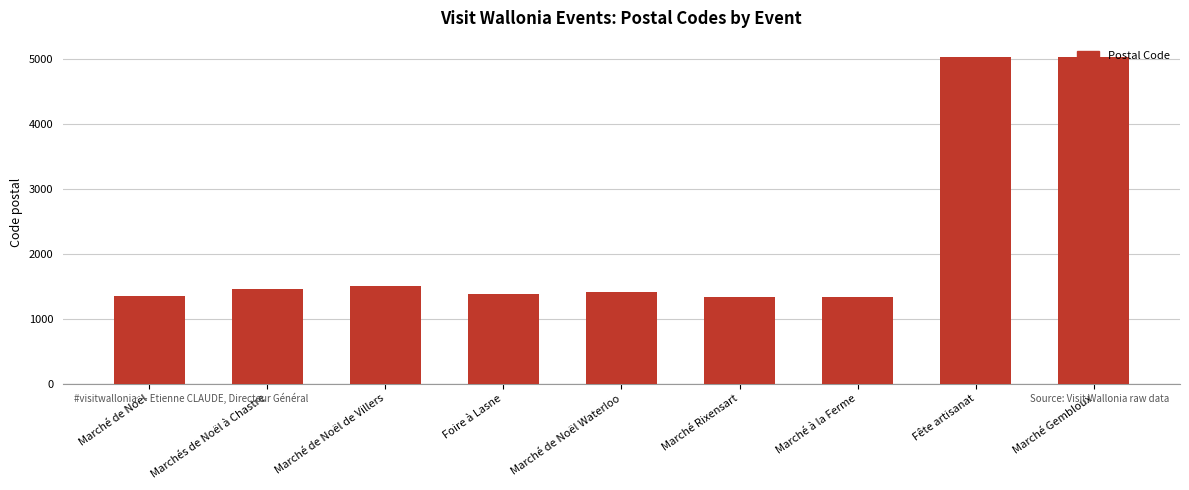

What is the maximum value shown in the chart?

5030